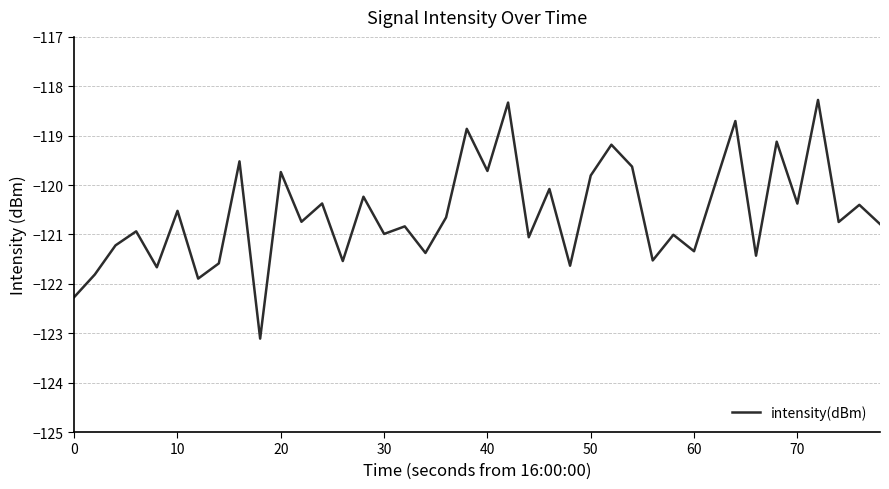

What is the minimum value shown in the chart?

-123.1